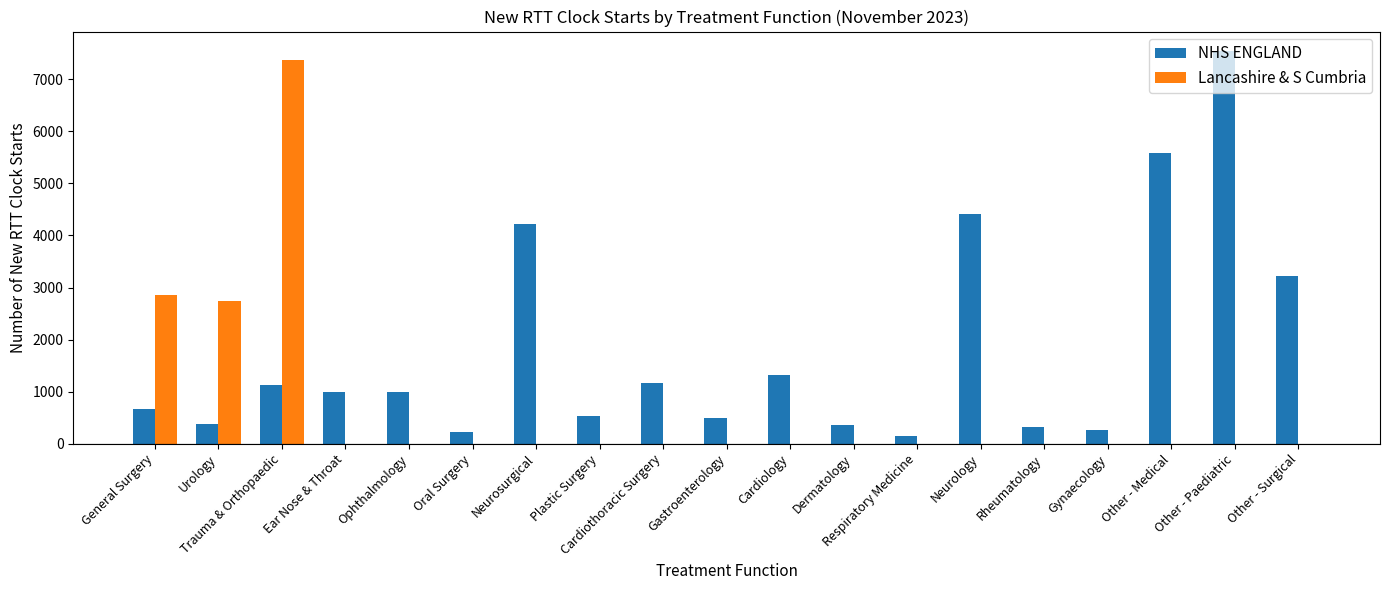

Which series changed the most between Cardiology and Other - Surgical?

NHS ENGLAND